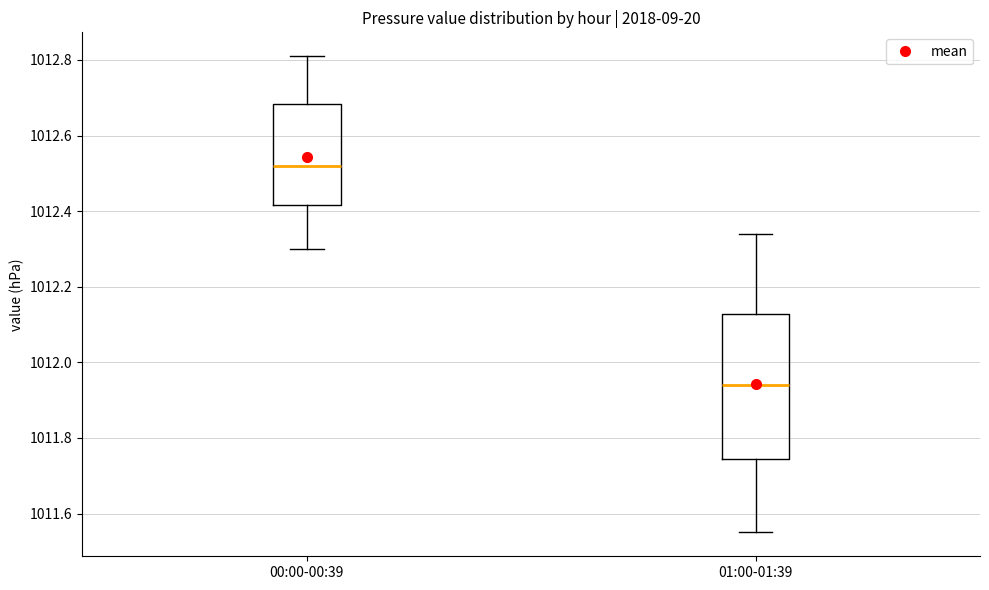

Comparing the boxes themselves (not the whiskers), which one is the tallest?

01:00-01:39